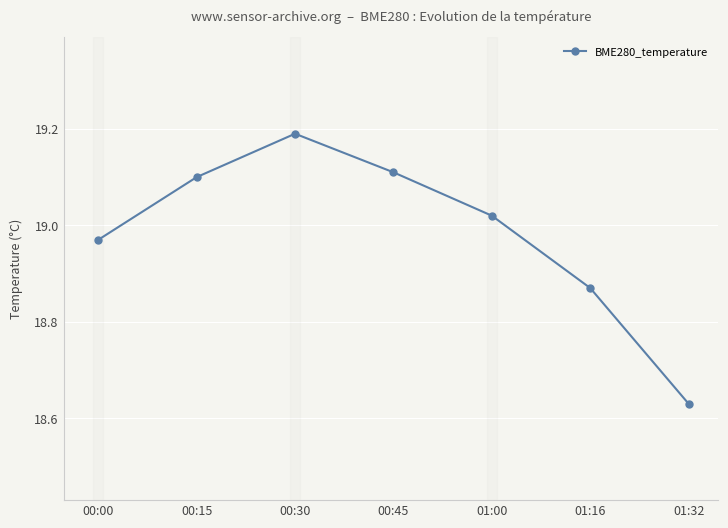

At which label does the data first exceed 19?

00:15